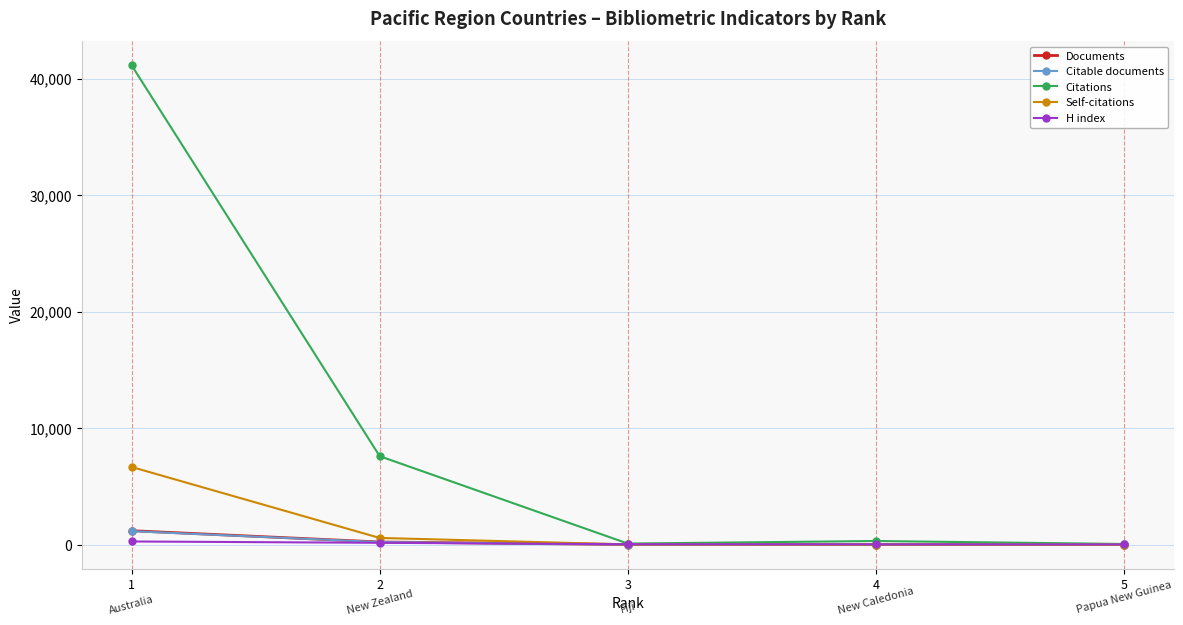

Which series has the largest total across all categories?

Citations